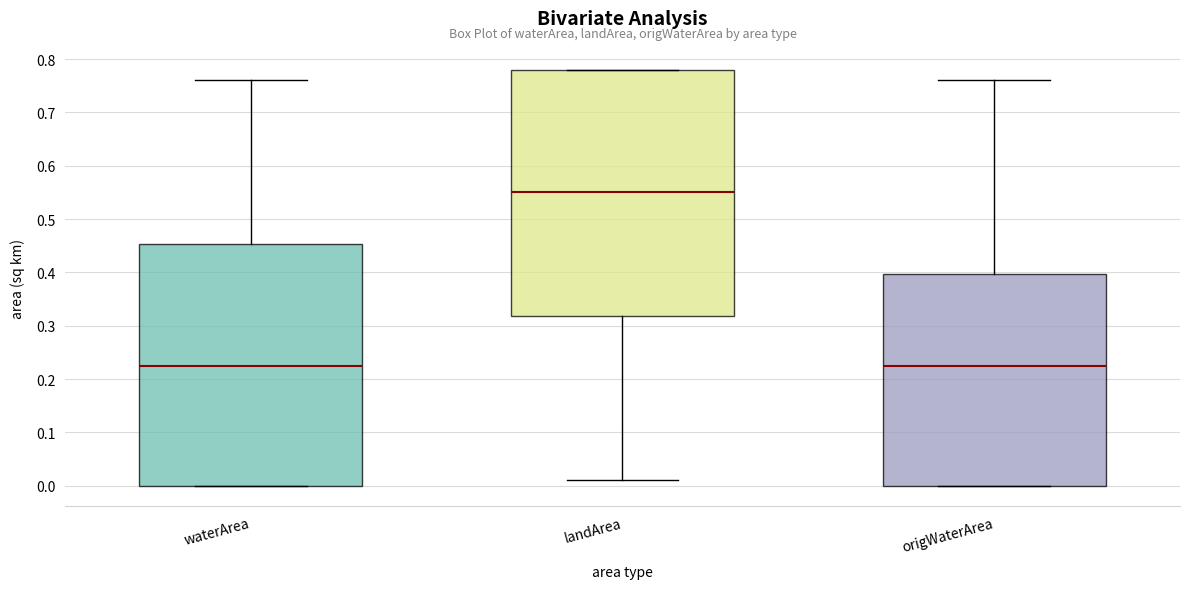

Which box has the highest median line?

landArea